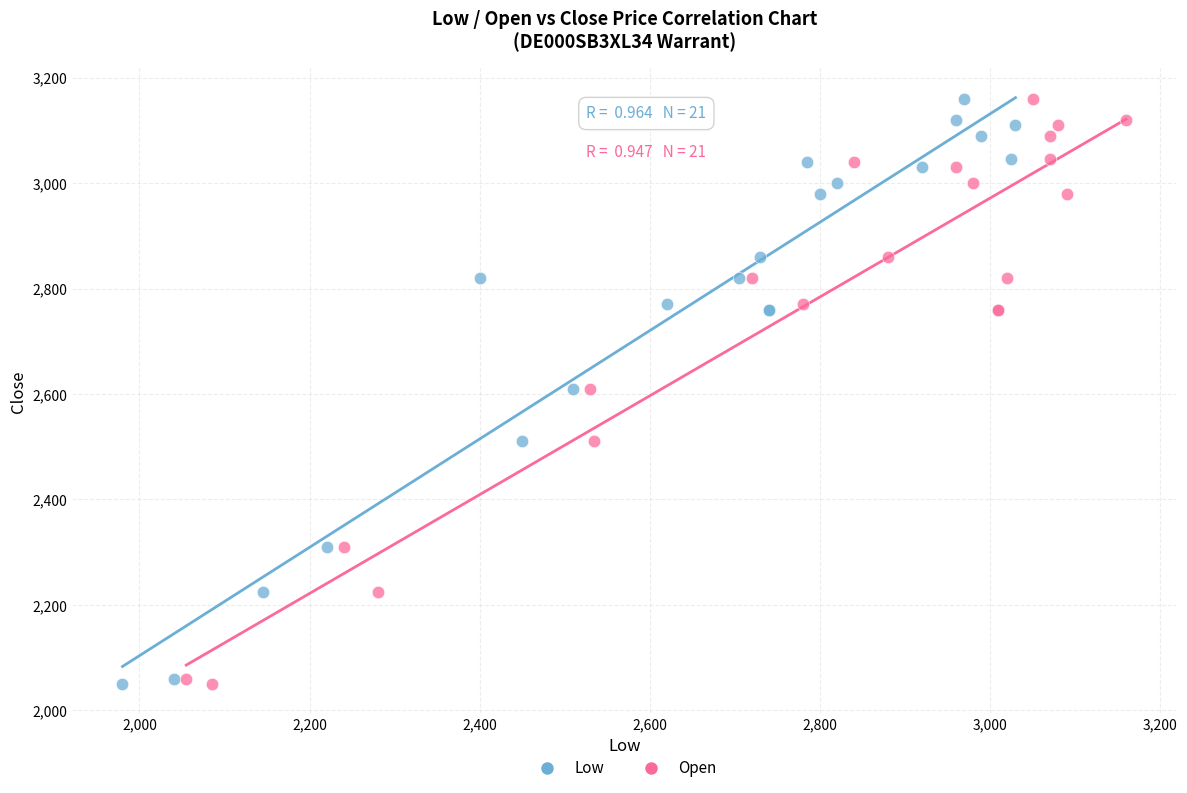

What are all the series names shown in the legend?

Low, Open